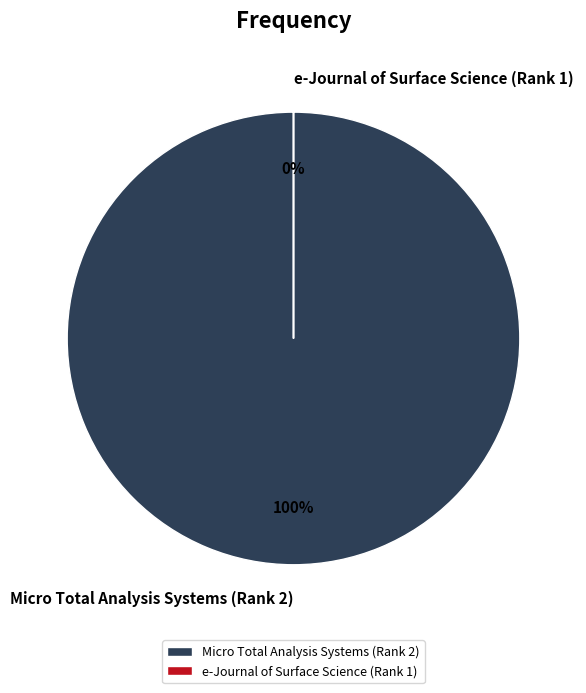

To the nearest percent, what percentage of the pie is Micro Total Analysis Systems (Rank 2)?

100%